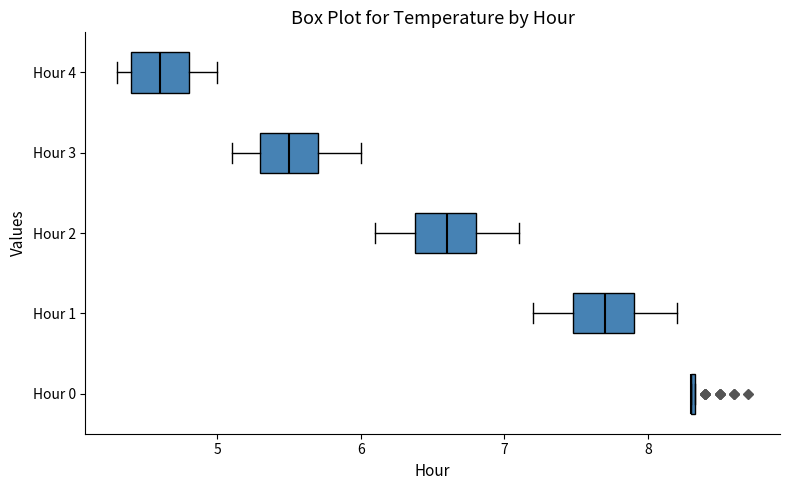

Reading bottom to top, read every box against the x-axis: the position of its median line, the range the box covers, and the ends of its whiskers. The values are not printed on the chart, so give them approximately, as read against the axis.

Hour 0: box collapsed to a line at 8.3, whiskers 8.3 to 8.3
Hour 1: median 7.7, box 7.5 to 7.9, whiskers 7.2 to 8.2
Hour 2: median 6.6, box 6.4 to 6.8, whiskers 6.1 to 7.1
Hour 3: median 5.5, box 5.3 to 5.7, whiskers 5.1 to 6.0
Hour 4: median 4.6, box 4.4 to 4.8, whiskers 4.3 to 5.0